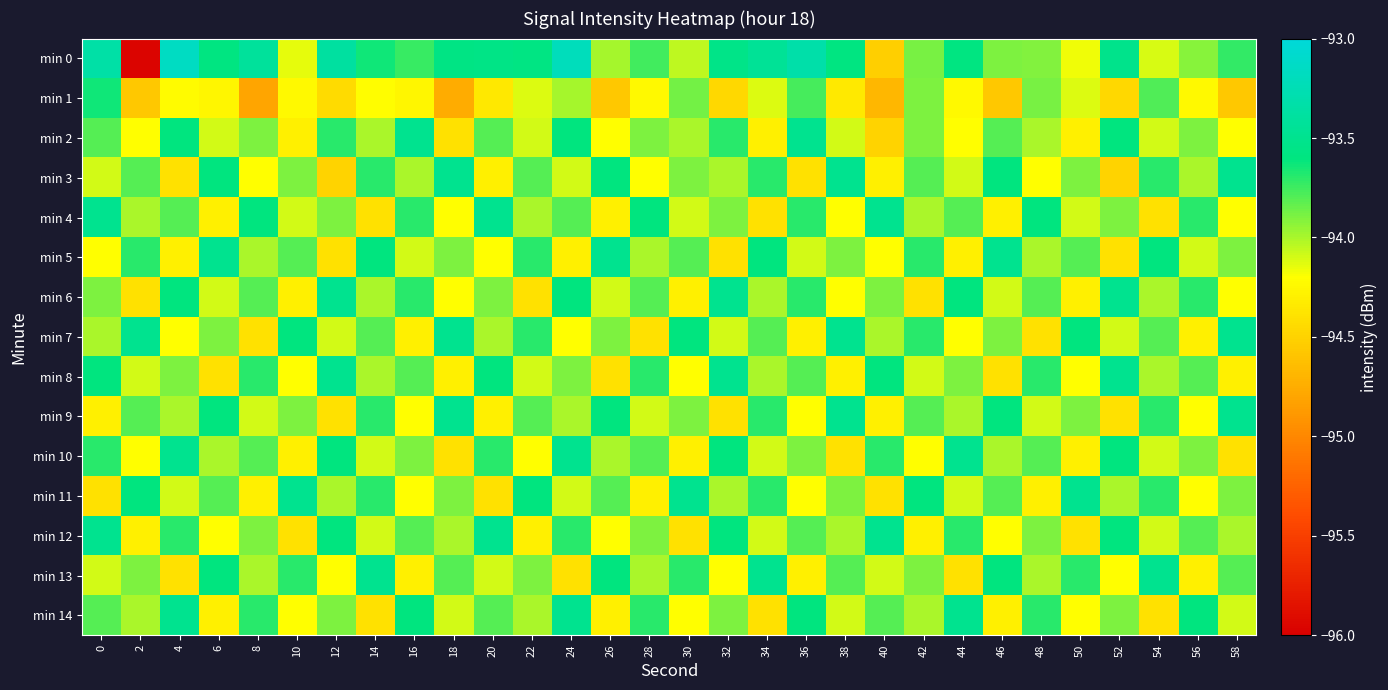

What is the maximum value shown in the chart?

-93.2